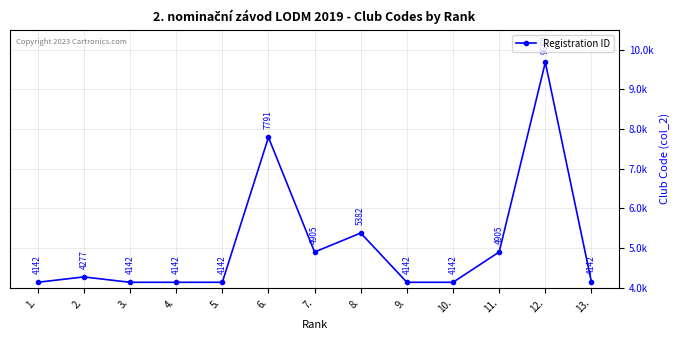

How many interior local valleys (lower than both neighbors) does the data have?

1